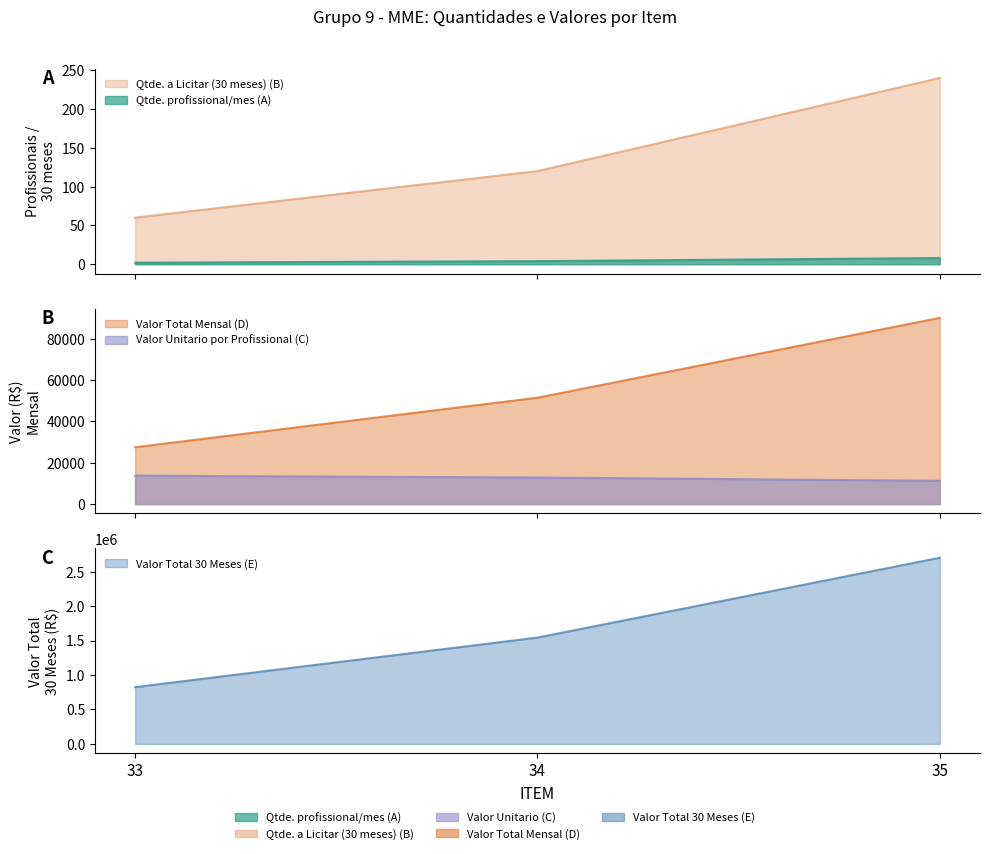

True or false: Qtde. profissional/mes (A) has a value of 60.0 at 33.

True